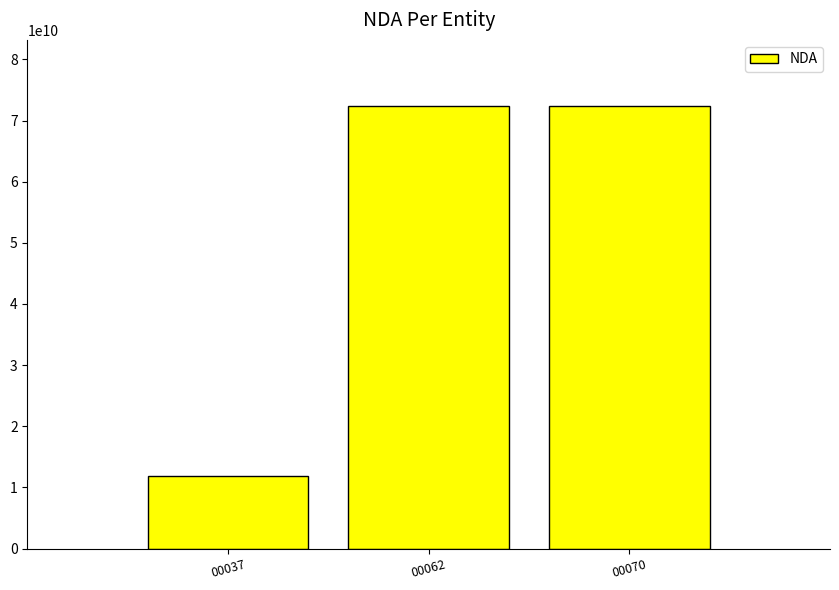

Reading left to right, list all the values displayed in this chart.

11910984691	72330076233	72330076233